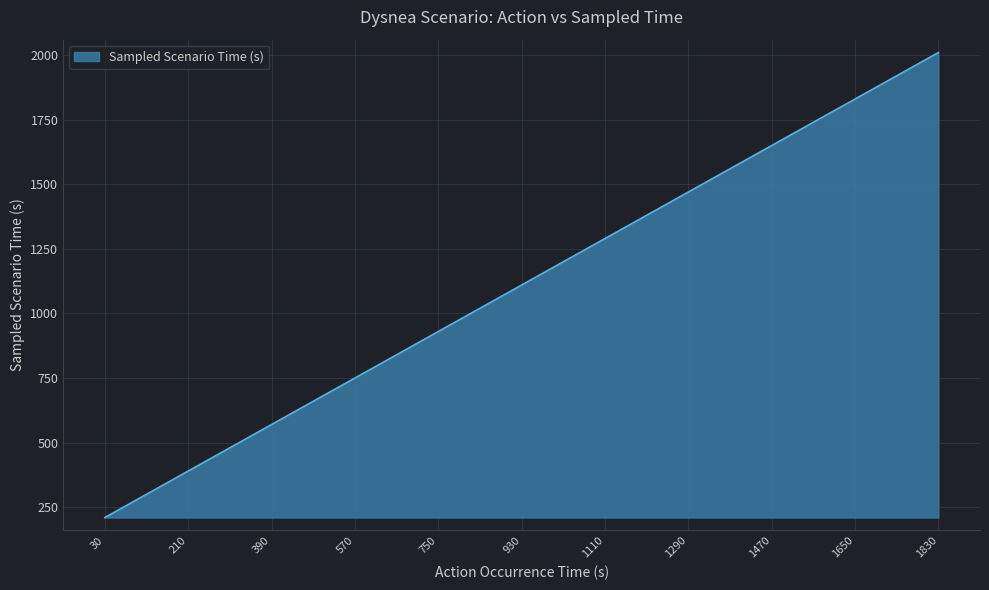

At which label is the value closest to 1110?

930